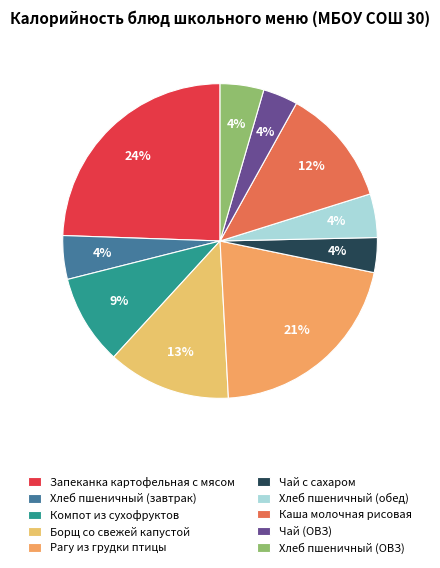

Which category has the biggest portion of the pie?

Запеканка картофельная с мясом